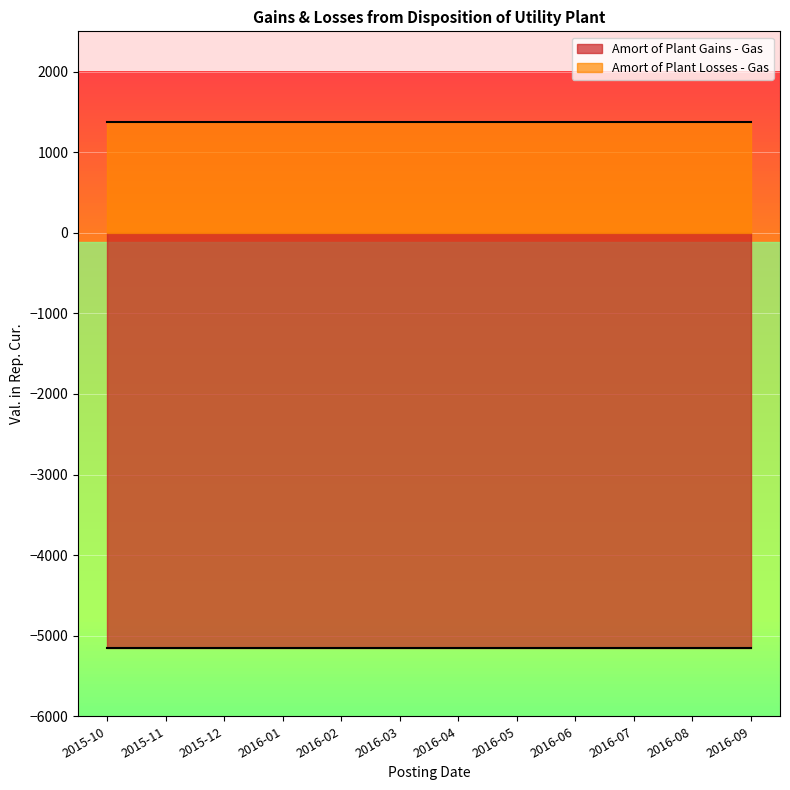

Rank the series at 2015-11 from highest to lowest value.

Amort of Plant Losses - Gas, Amort of Plant Gains - Gas